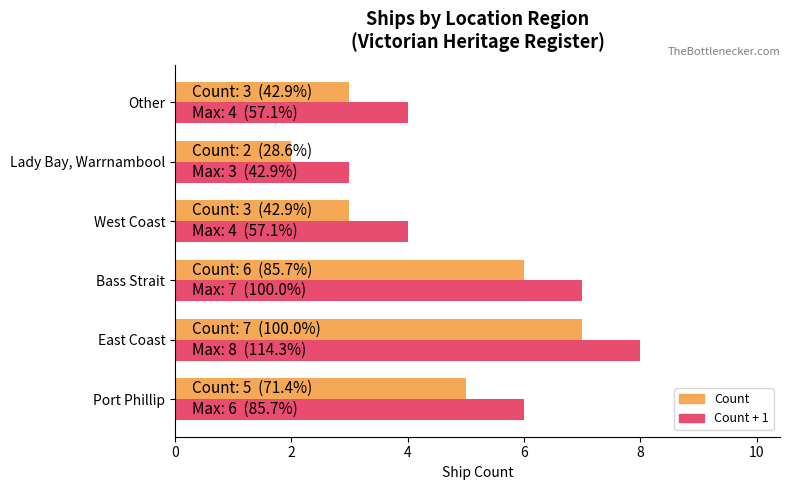

At which category is the sum across all series the highest?

East Coast